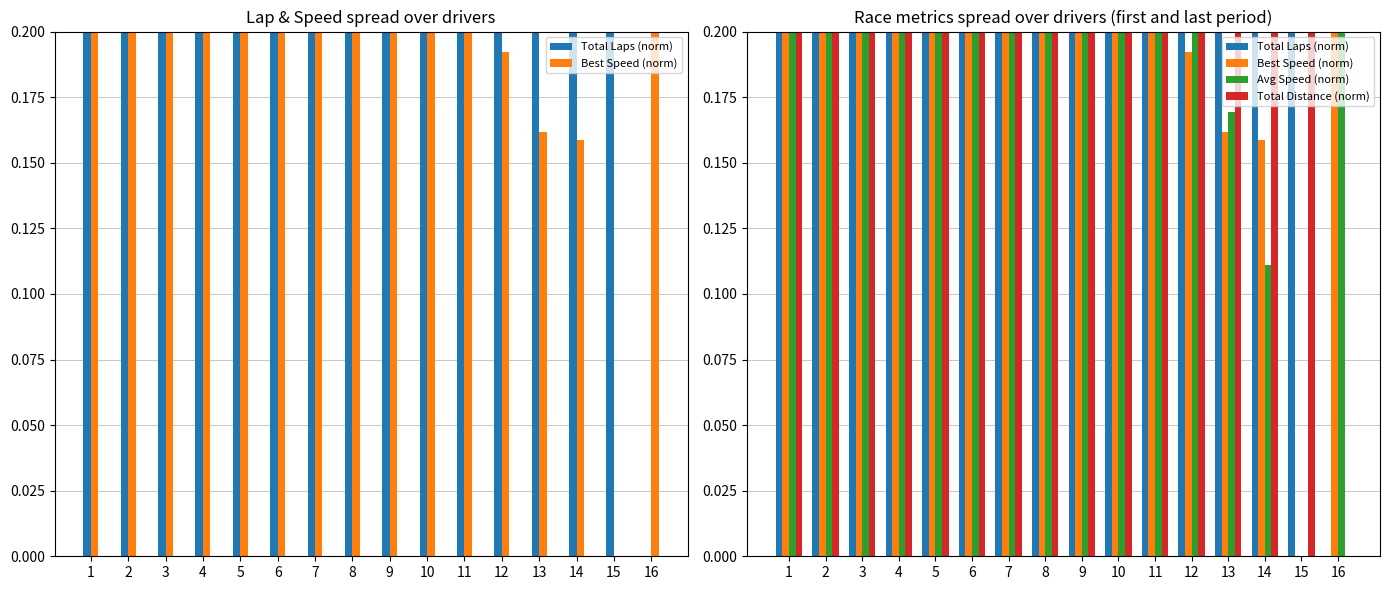

Count the number of data series in this chart.

4